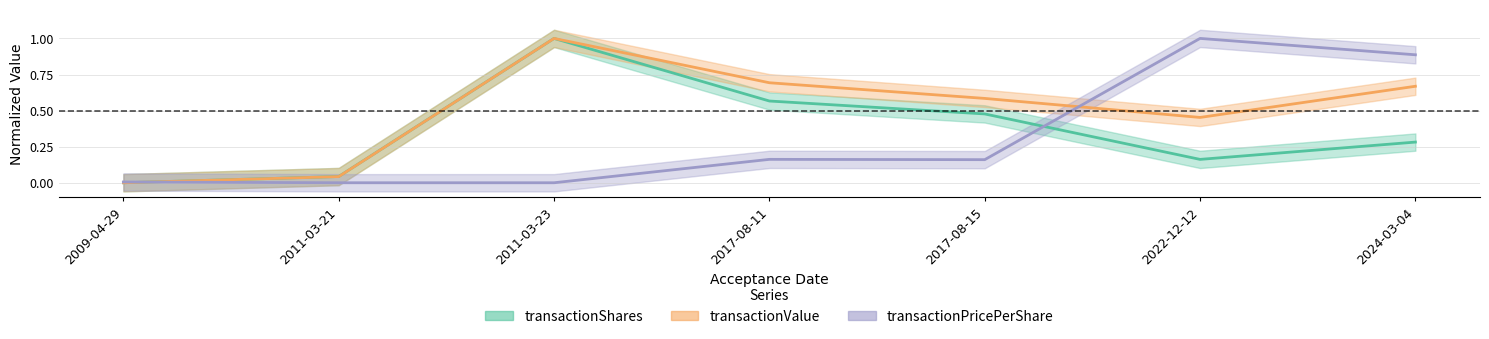

Between 2022-12-12 and 2011-03-23, which is larger?

2011-03-23